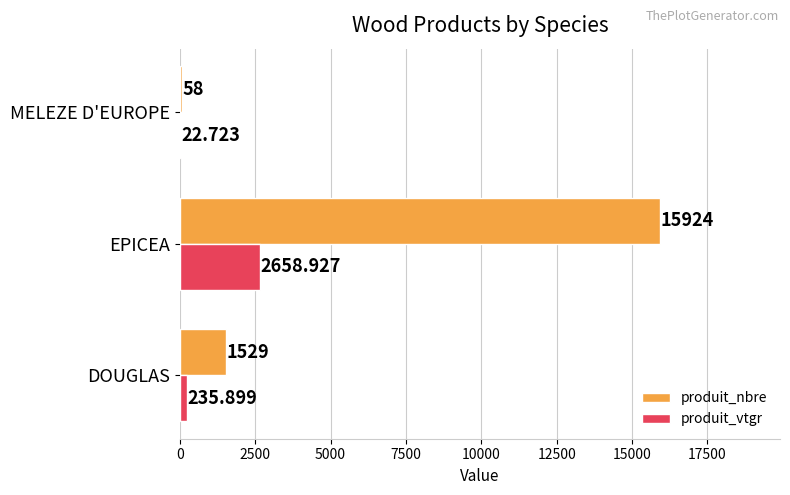

Is the value of produit_vtgr at DOUGLAS greater than the value of produit_nbre at EPICEA?

No